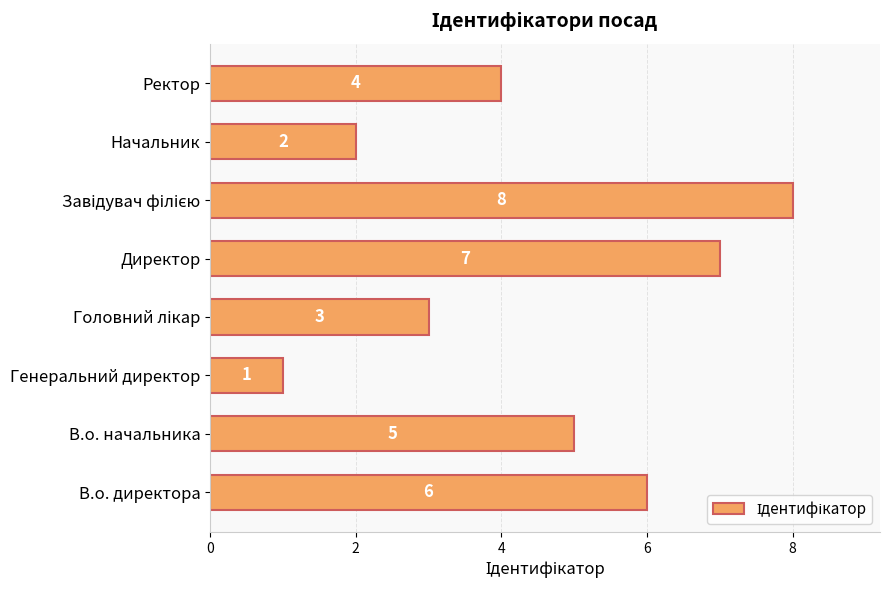

What is the difference between the second highest and minimum values?

6